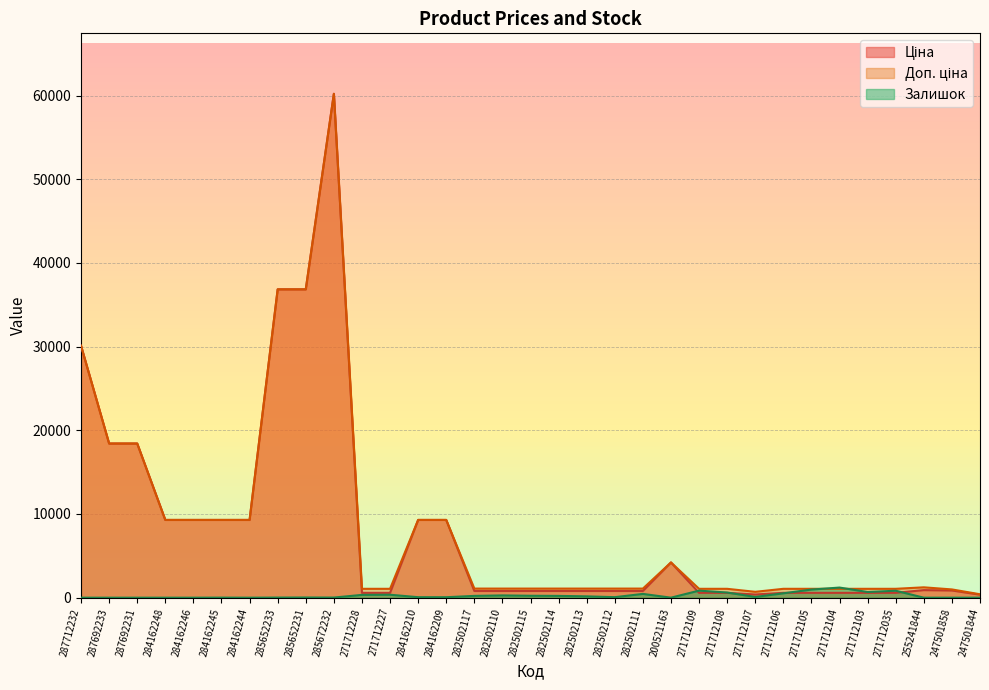

True or false: Доп. ціна and Ціна intersect in this chart.

False